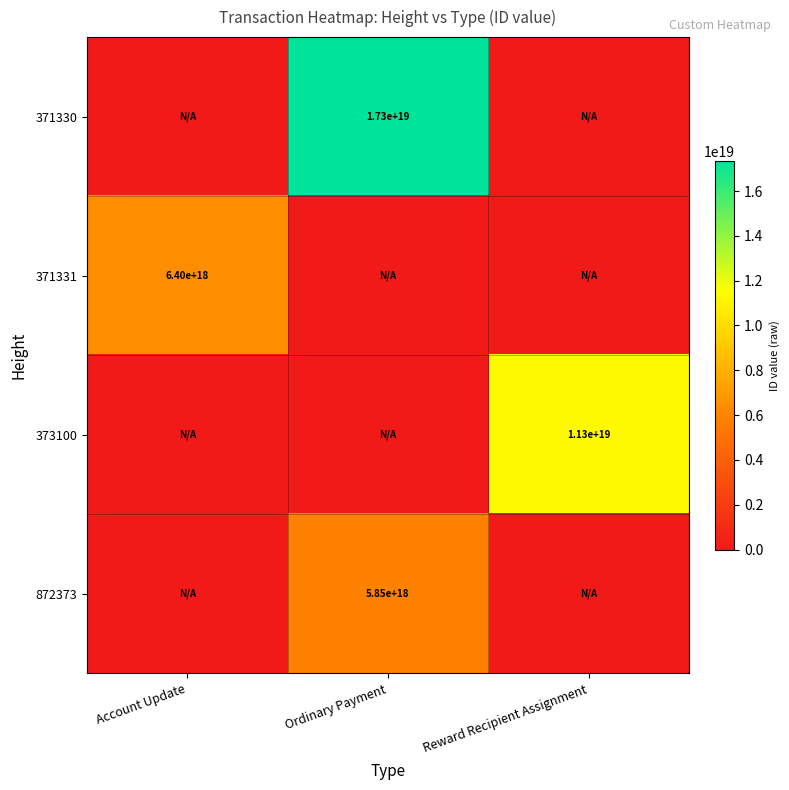

The 872373 series shows 5850000000000000000 at Ordinary Payment. True or false?

True